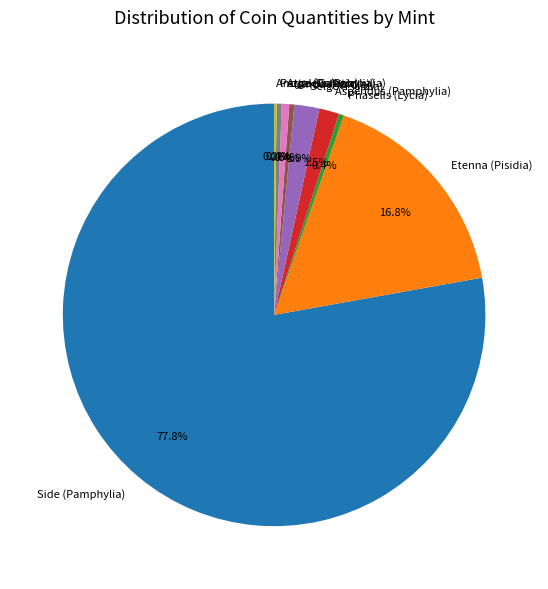

To the nearest percent, what is the combined percentage of Isinda (Pisidia) and Selge (Pisidia)?

2%